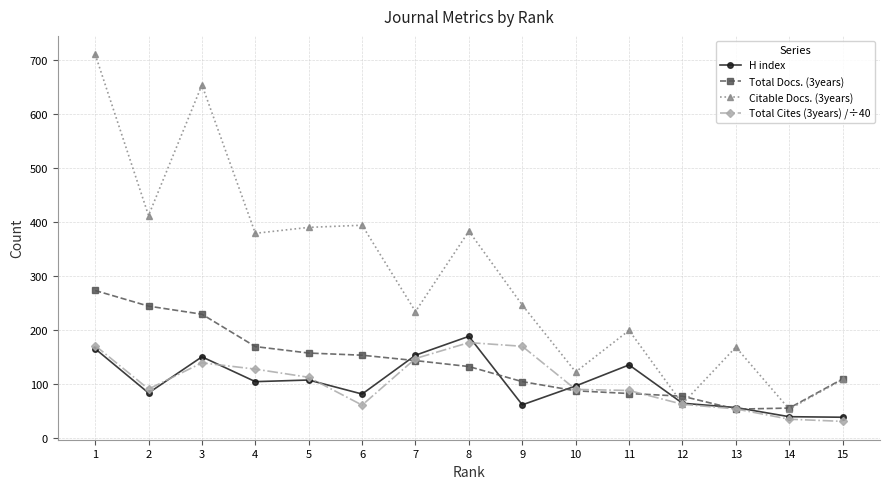

Which series has the largest total across all categories?

Citable Docs. (3years)